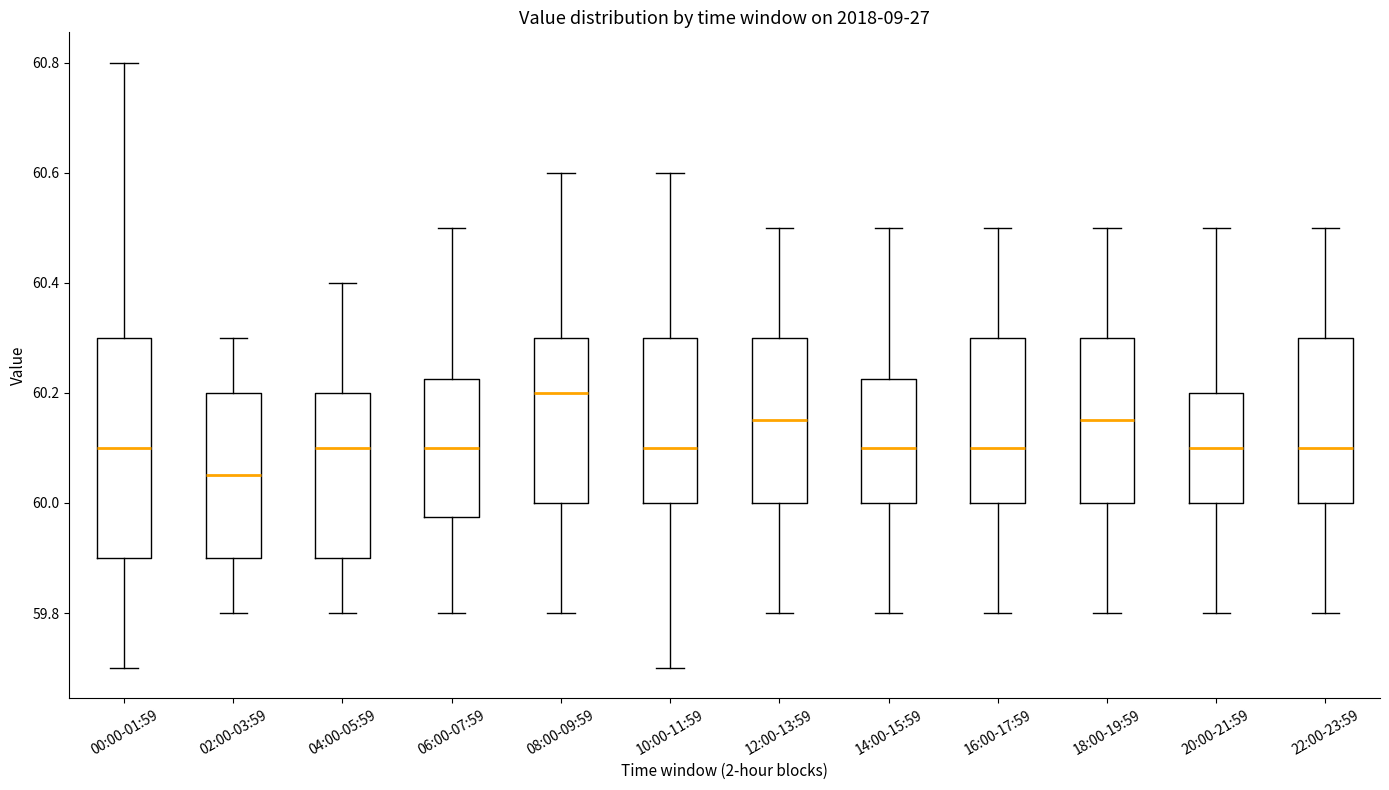

Where does the upper whisker of the box for 10:00-11:59 end on the y-axis? The values are not printed on the chart, so give them approximately, as read against the axis.

60.60